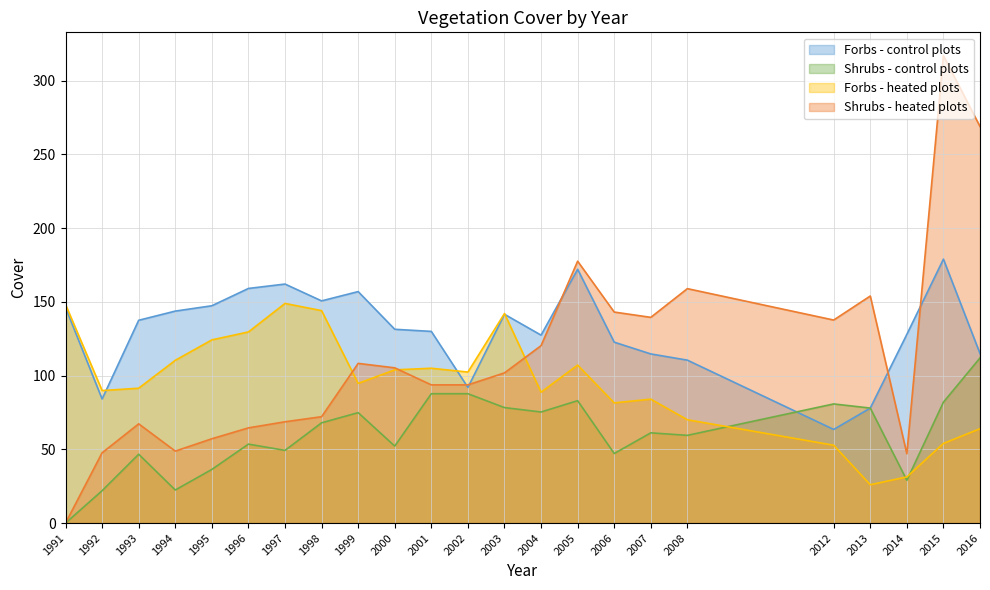

What is the average value of the Forbs - heated plots series?

95.4